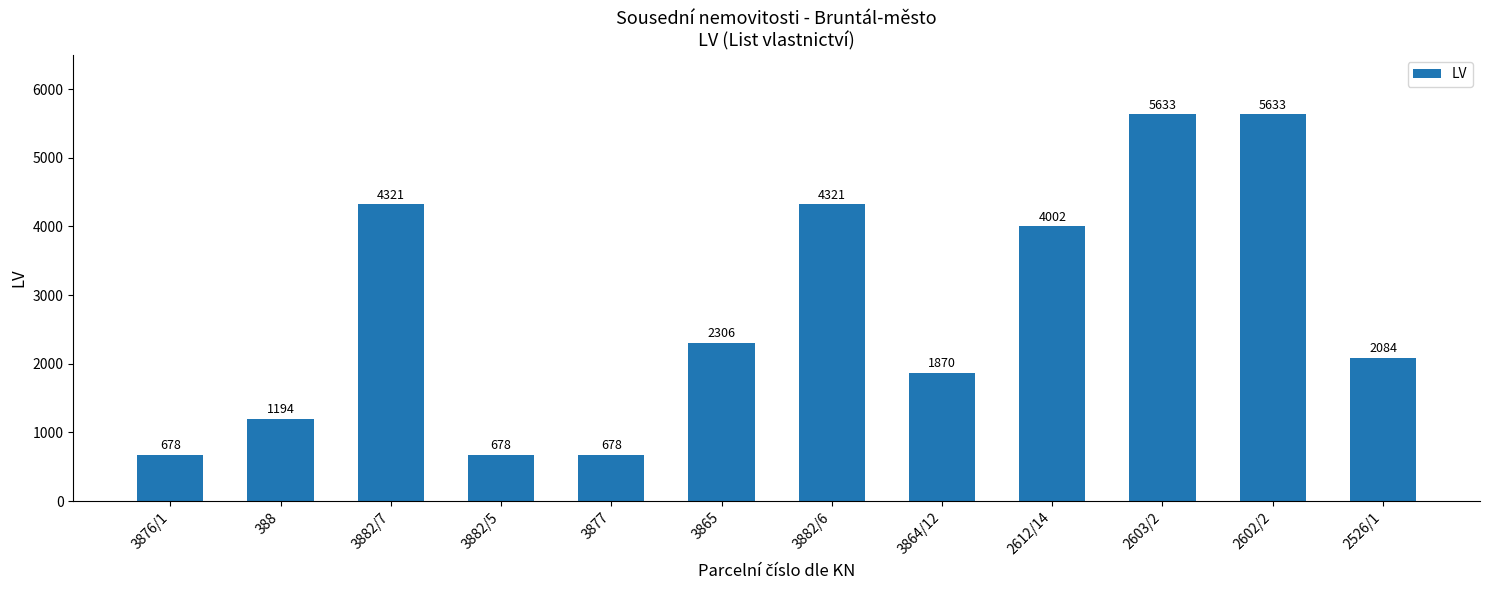

What is the ratio of the value at 3877 to the value at 2602/2?

0.1